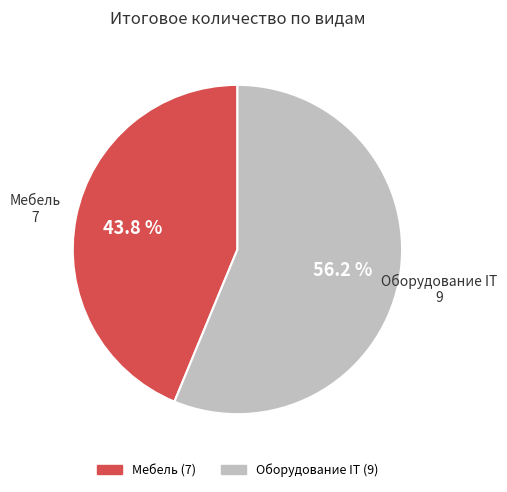

Rank the categories by value from highest to lowest.

Оборудование IT, Мебель